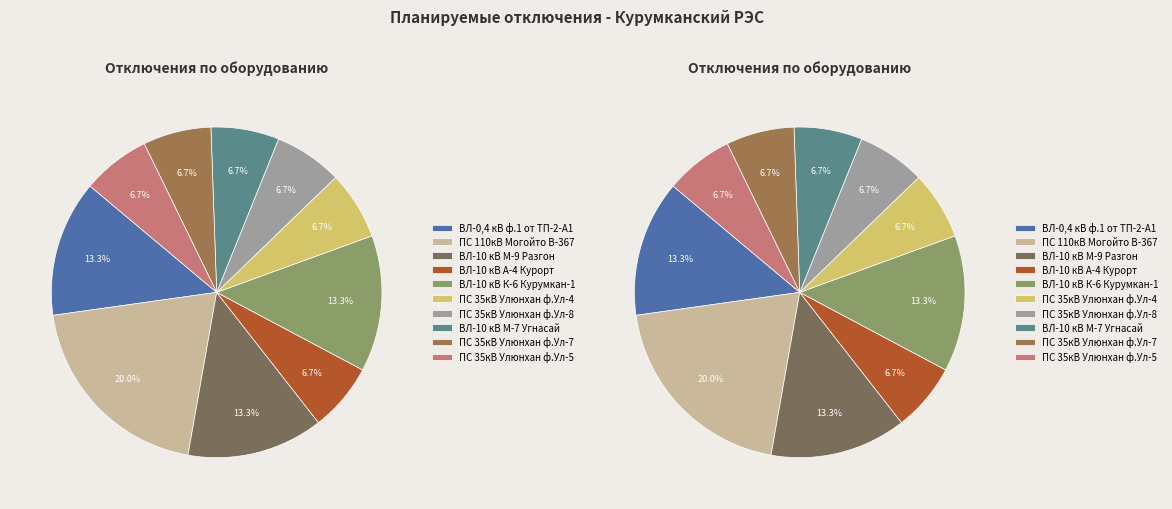

Which category has the biggest portion of the pie?

ПС 110кВ Могойто В-367